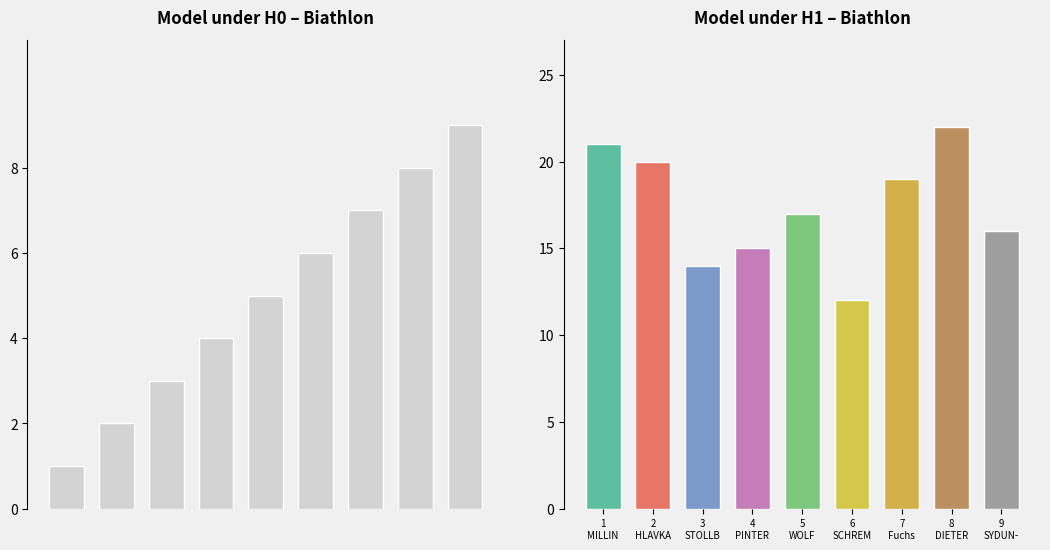

What is the value of the # bar at the 5th from the left?

17